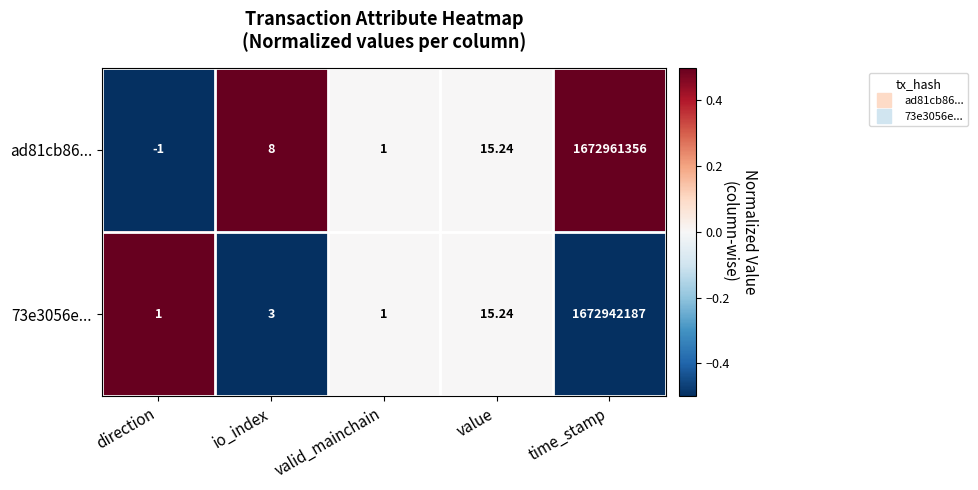

At which category is the sum across all series the highest?

time_stamp